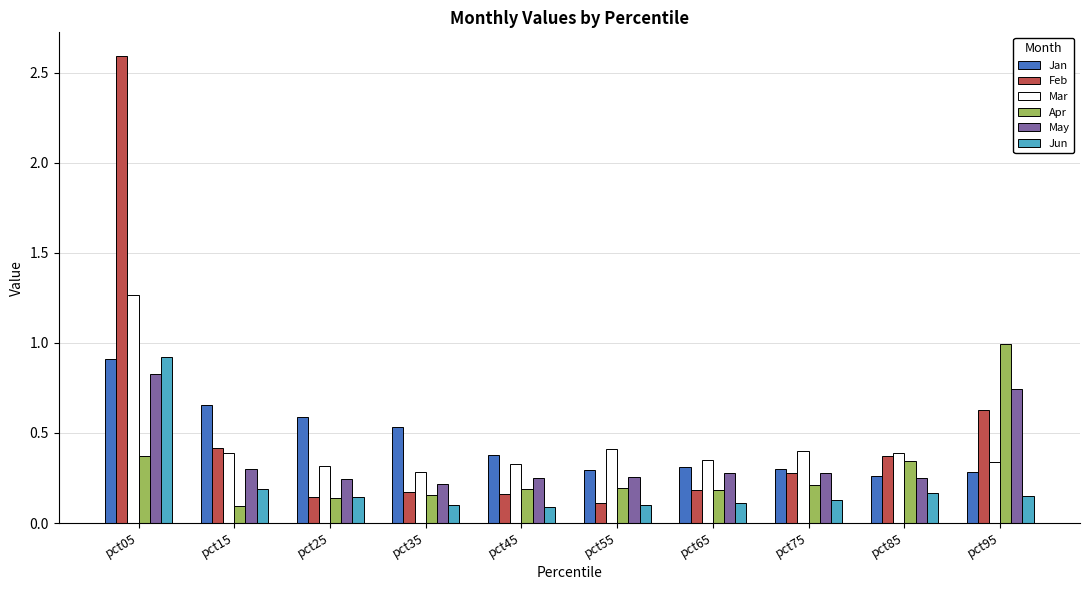

At which category is the sum across all series the highest?

pct05